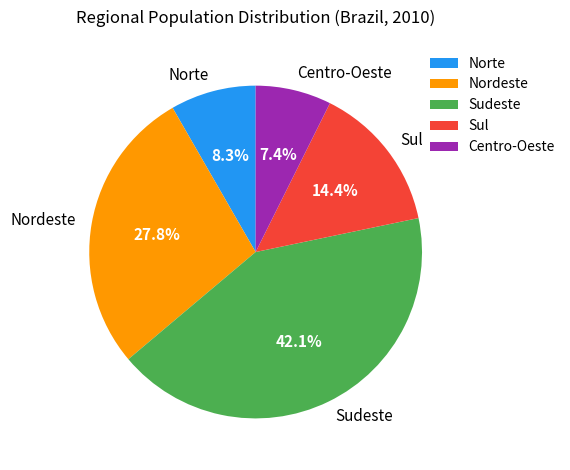

Count the number of slices in the pie.

5